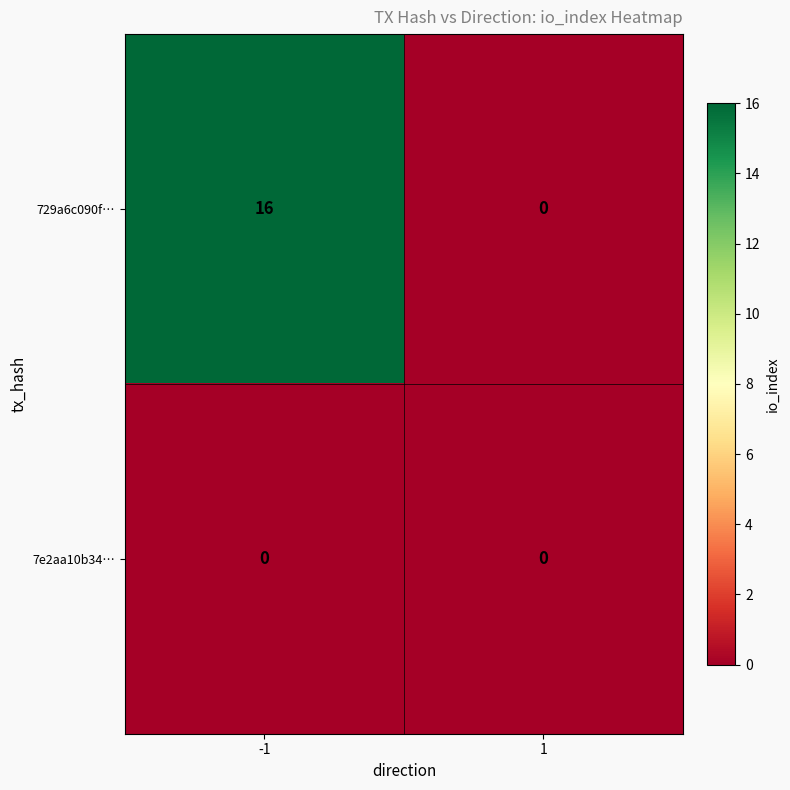

Rank the series by their average value, from lowest to highest.

7e2aa10b34…, 729a6c090f…